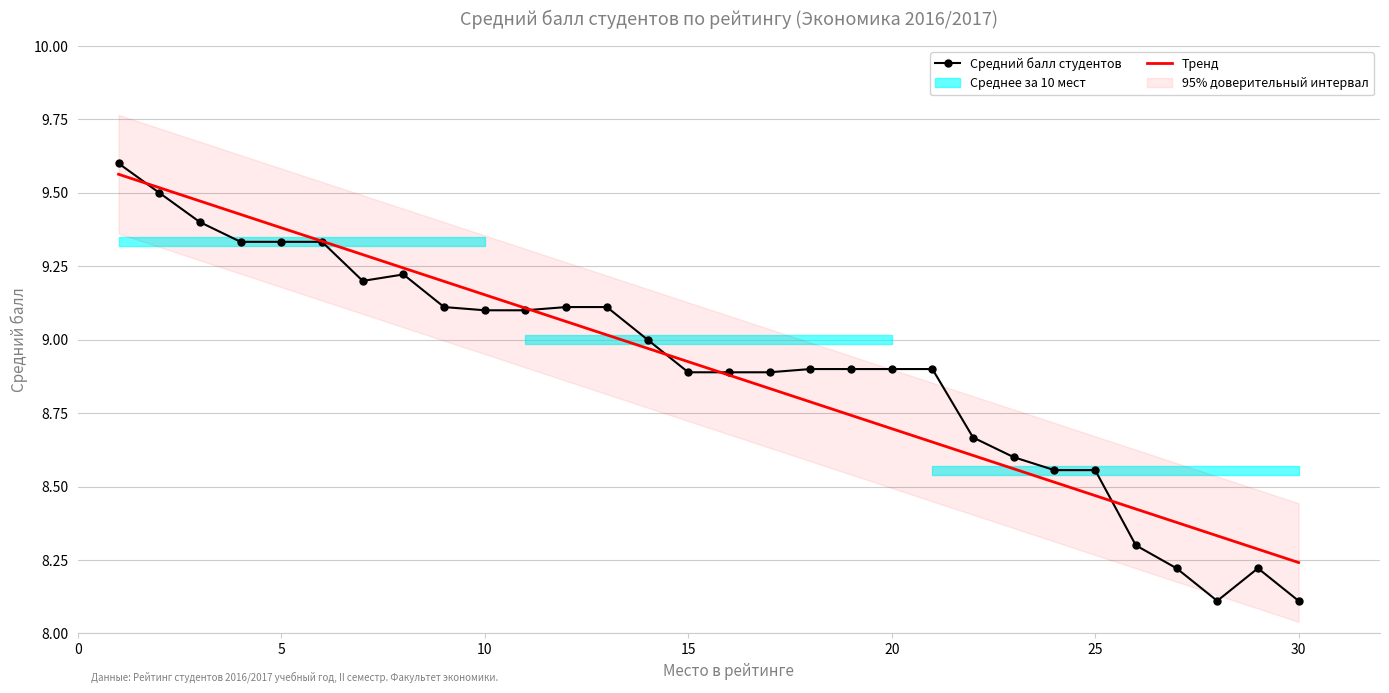

The value at 2 is 9.5. True or false?

True